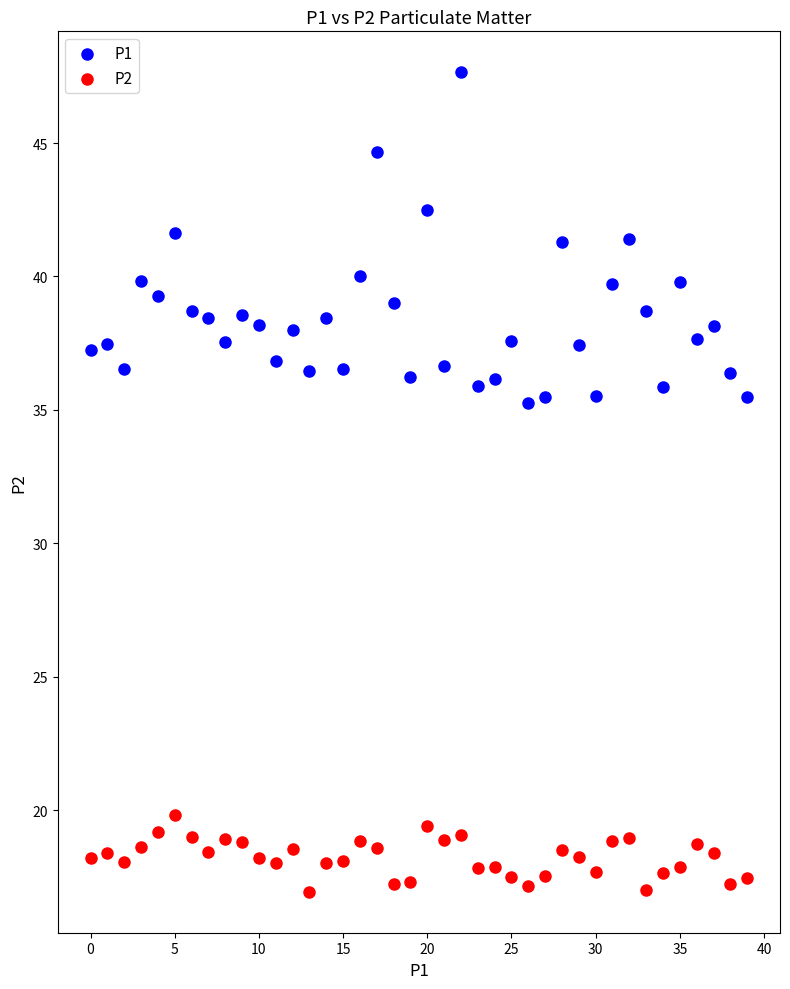

Across all data points, what is the range of Y values (max minus min)?

30.7